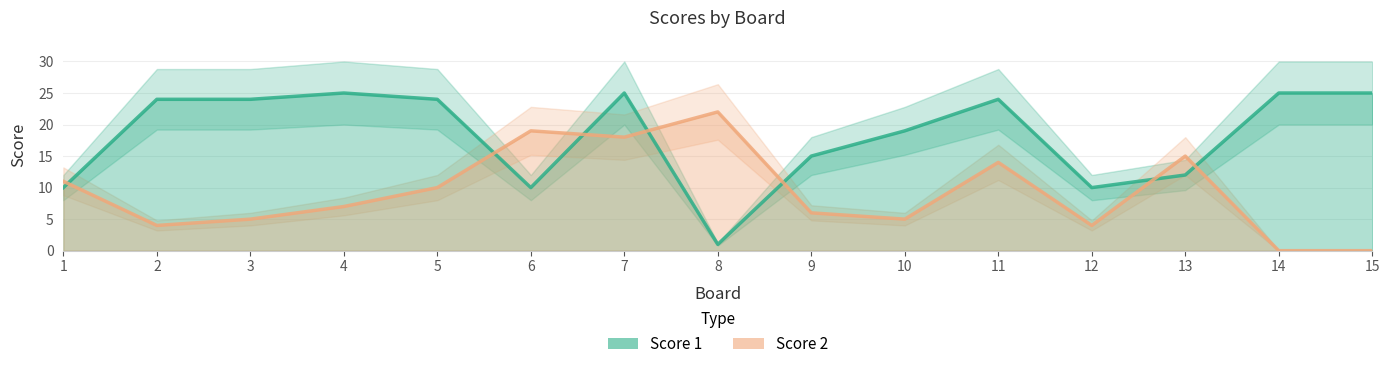

Which series has the largest range (max minus min)?

Score 1